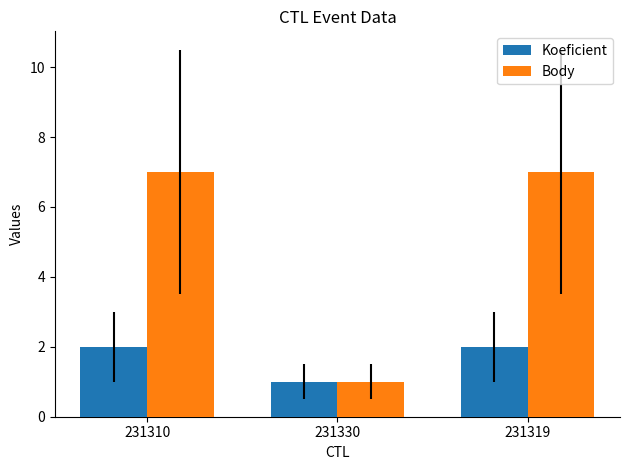

What is the greatest value displayed?

7